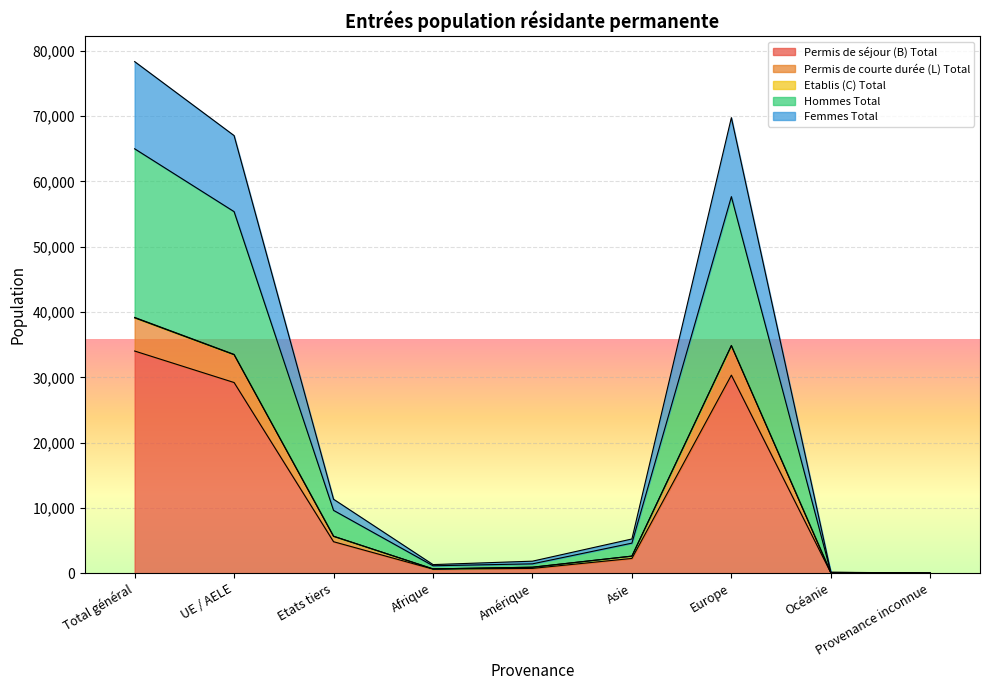

How many lines are shown in the chart?

5